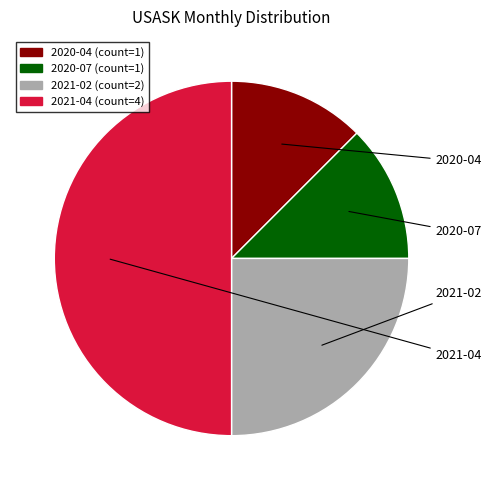

Is the sum of 2021-02 and 2020-07 greater than half?

No